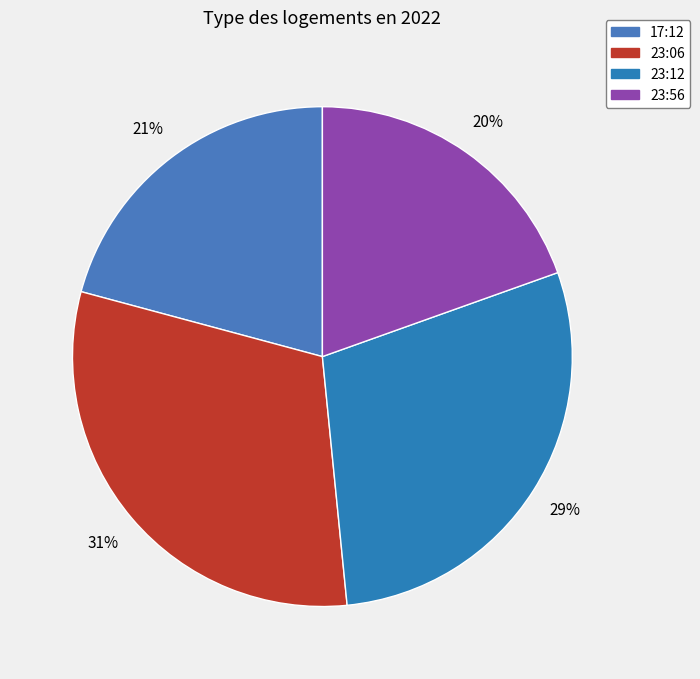

Is there a majority slice in this chart?

No